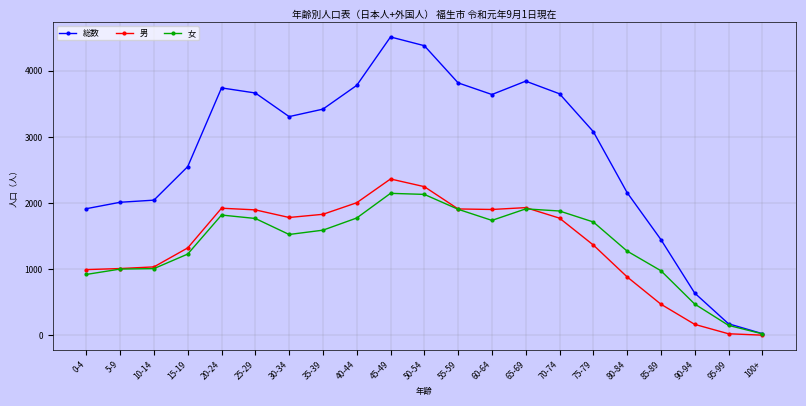

At which category is the sum across all series the highest?

45-49